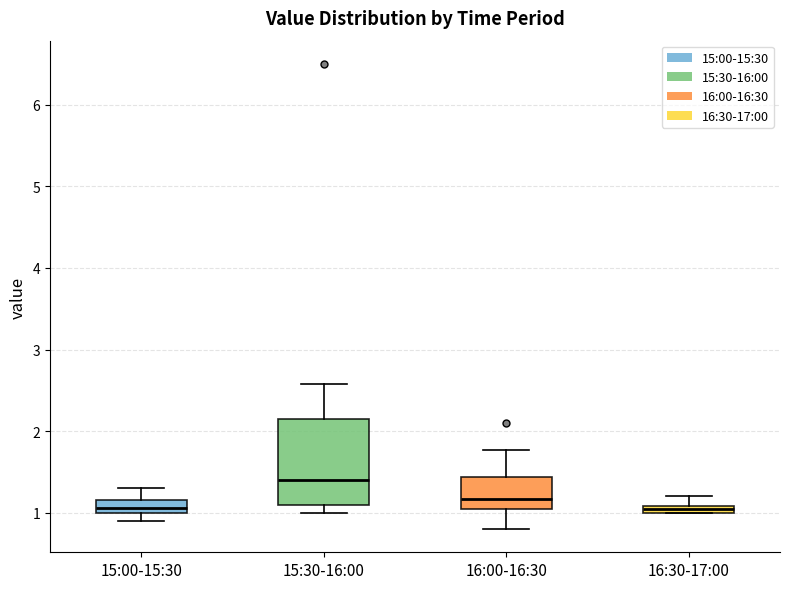

Which box's median line is the highest?

15:30-16:00